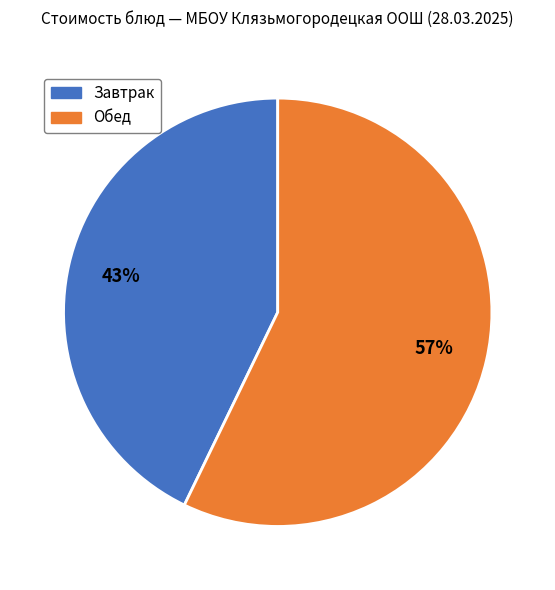

How many segments does this pie chart have?

2